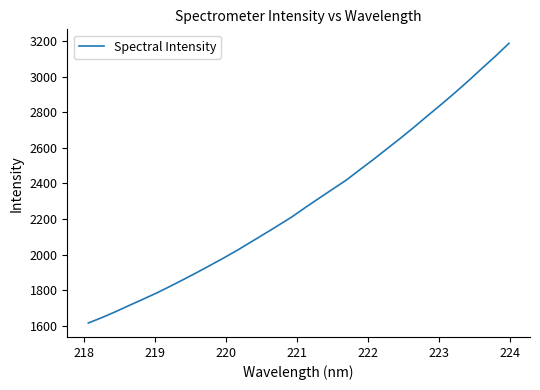

What is the greatest value displayed?

3187.8